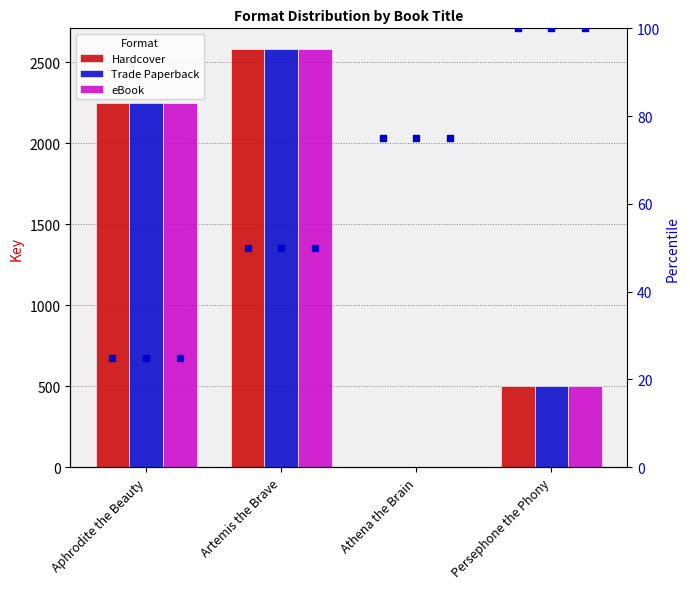

What is the total value across all series at Aphrodite the Beauty?

6828